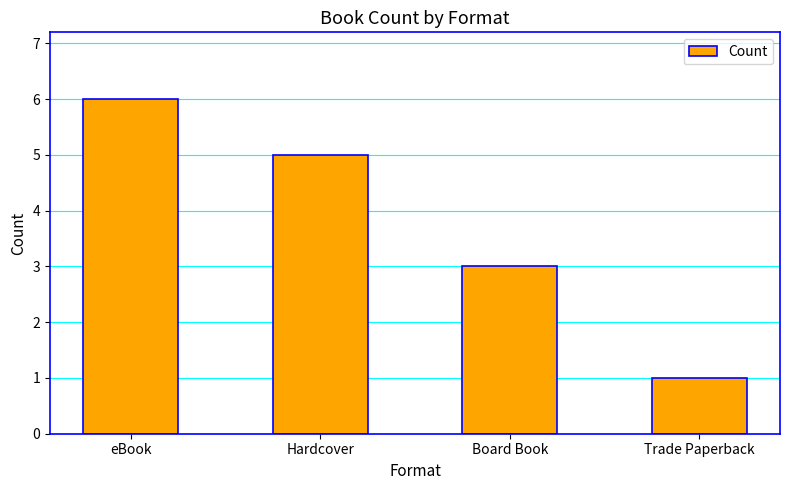

At which category does the chart reach its peak across all series?

eBook